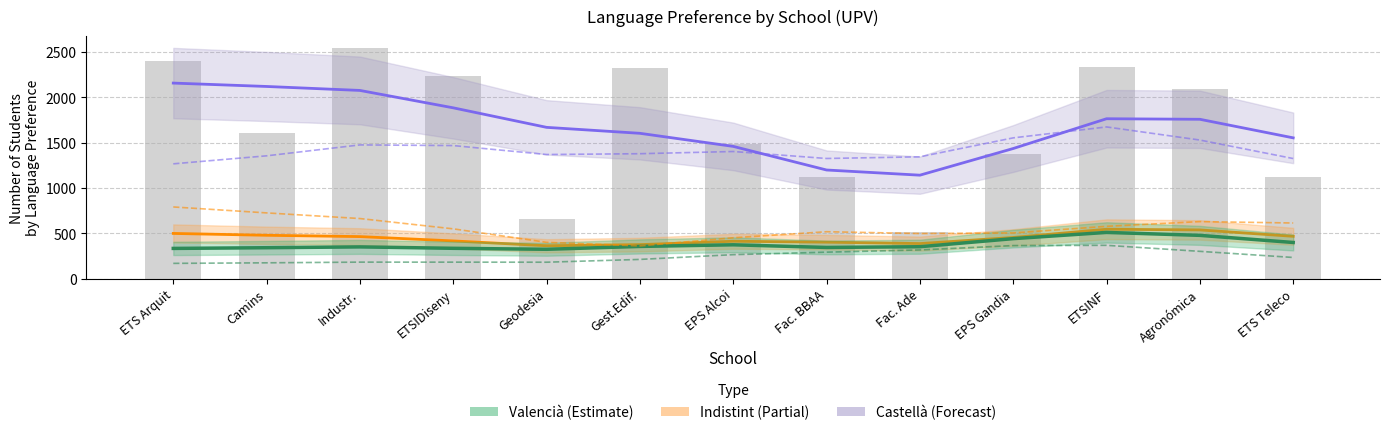

Which series has the widest spread of values?

Castellà